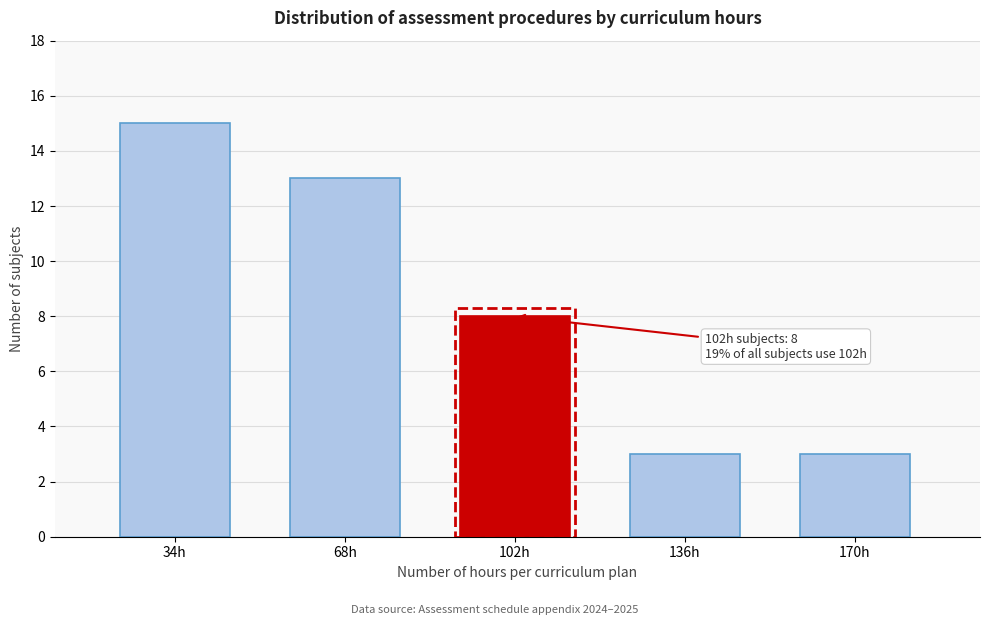

Reading left to right, what are all the values shown in this chart?

34h=15	68h=13	102h=8	136h=3	170h=3